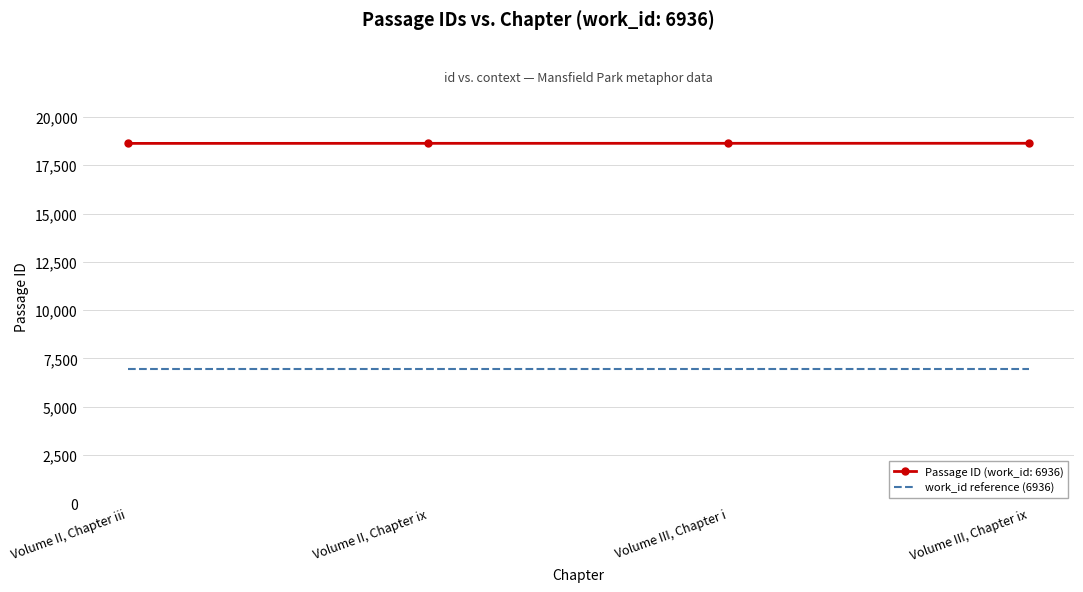

What is the maximum value shown in the chart?

18640